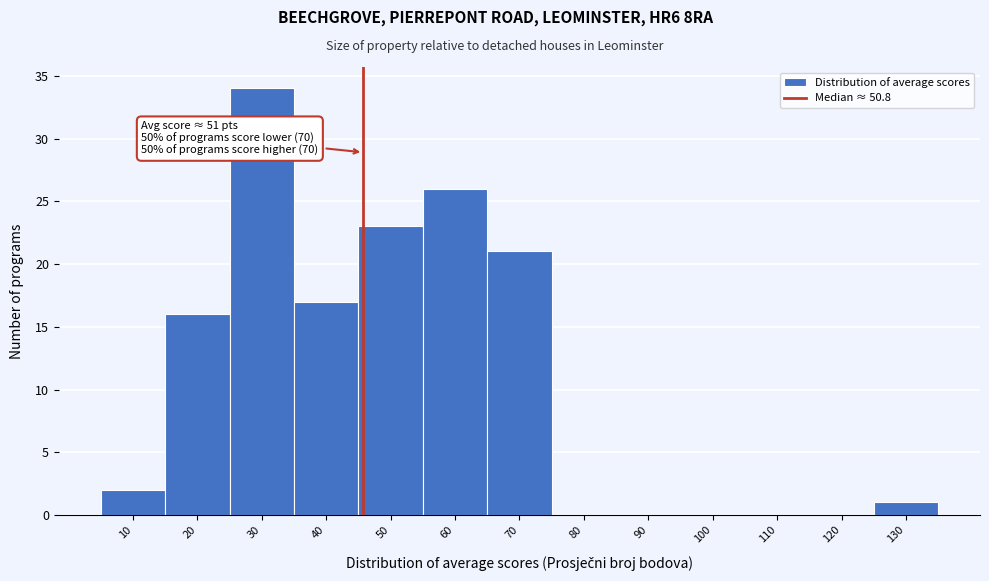

Reading right to left, list all the values displayed in this chart.

130=1	120=0	110=0	100=0	90=0	80=0	70=21	60=26	50=23	40=17	30=34	20=16	10=2